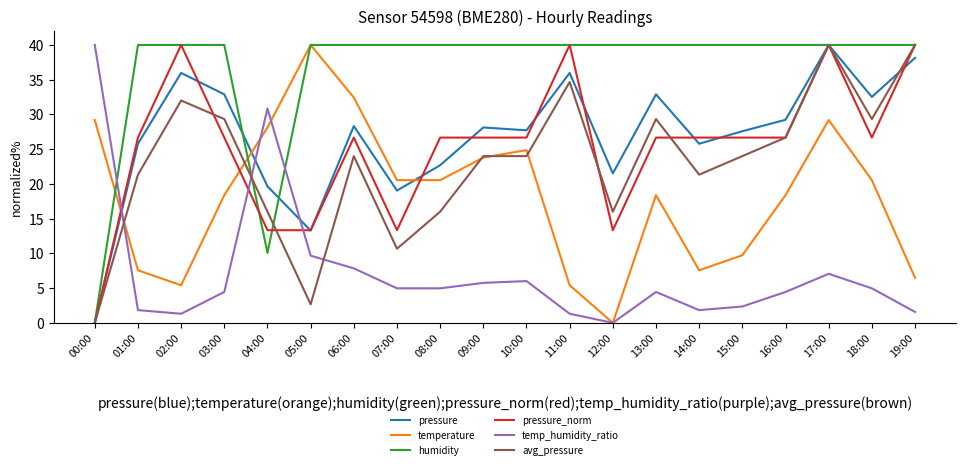

What is the spread (max minus min) of values at 06:00?

32.2